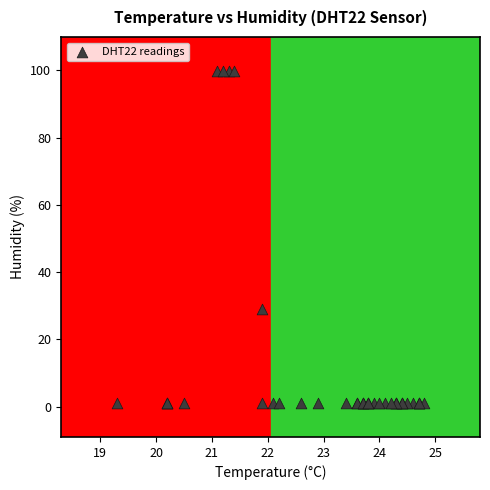

What Y value in the scatter plot is closest to 50?

28.9